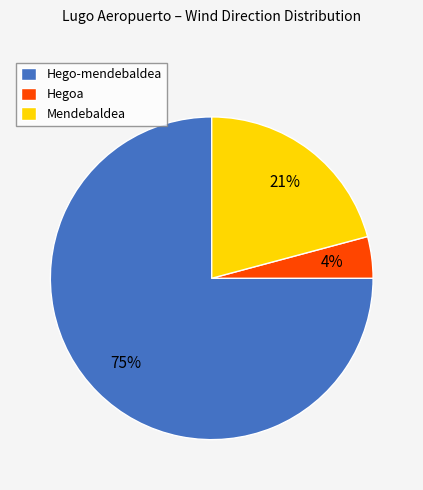

To the nearest percent, what portion does Mendebaldea represent?

21%